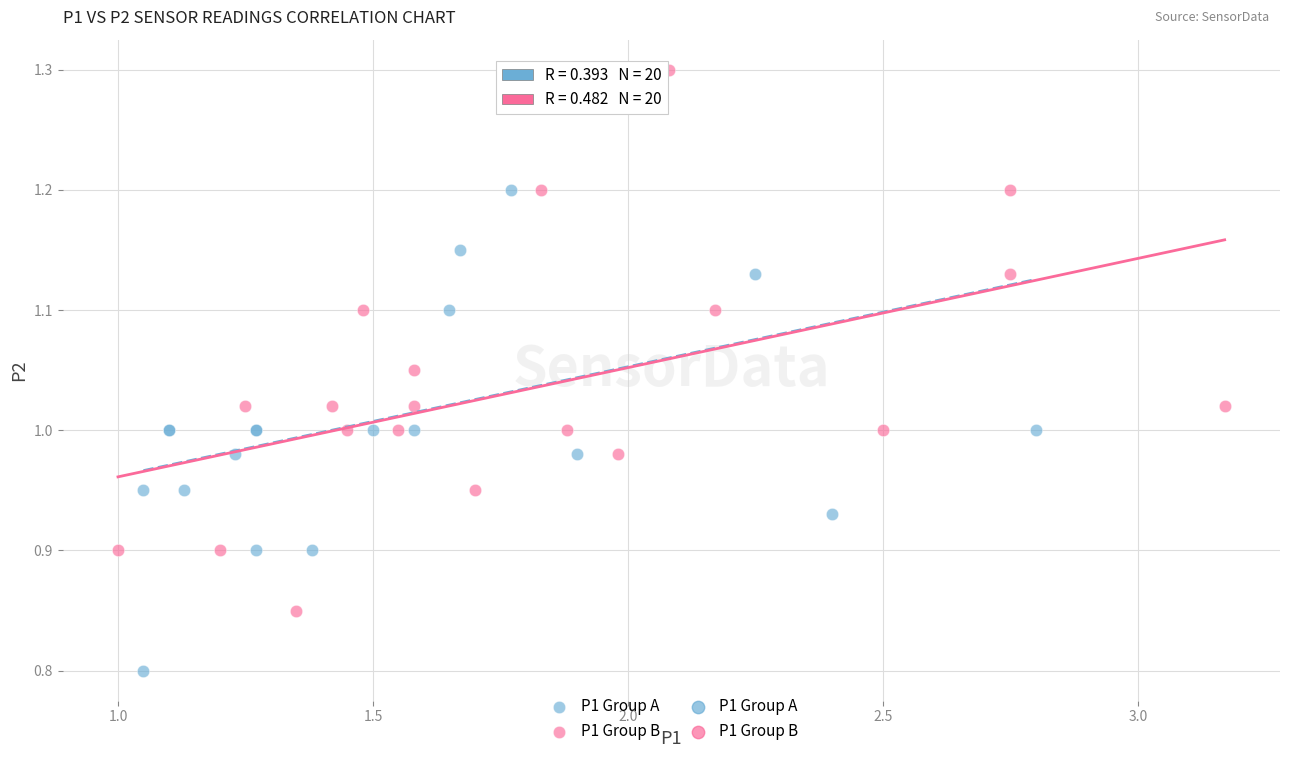

Which series reaches the minimum Y coordinate?

P1 Group A